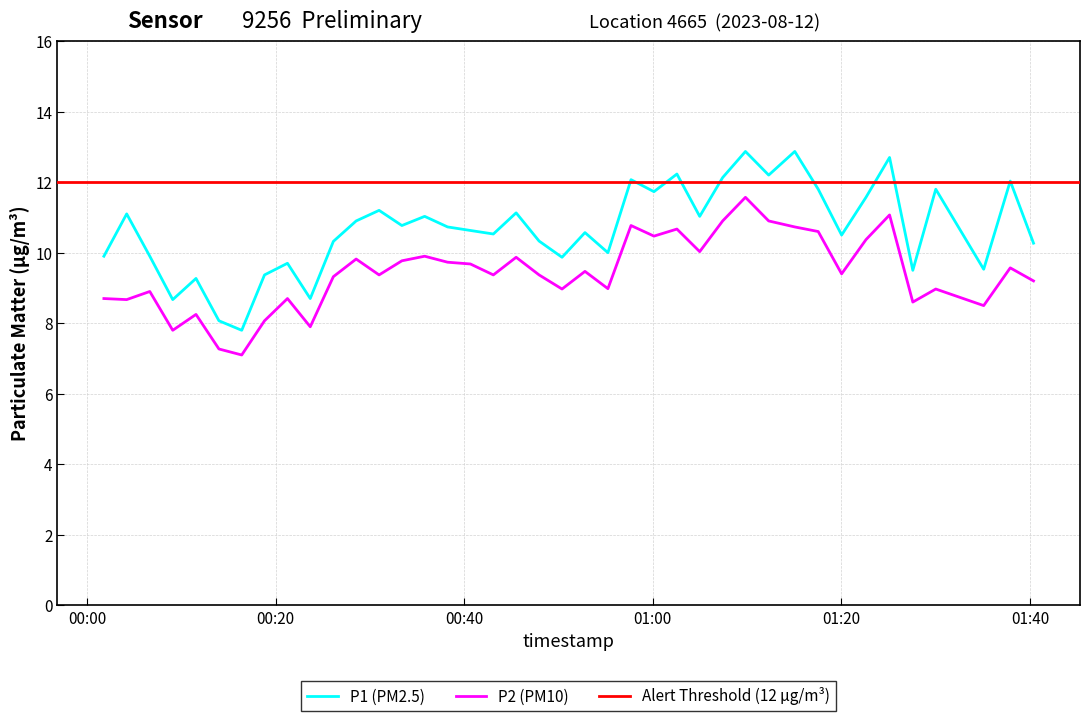

True or false: P2 (PM10) and P1 (PM2.5) cross at least once.

False